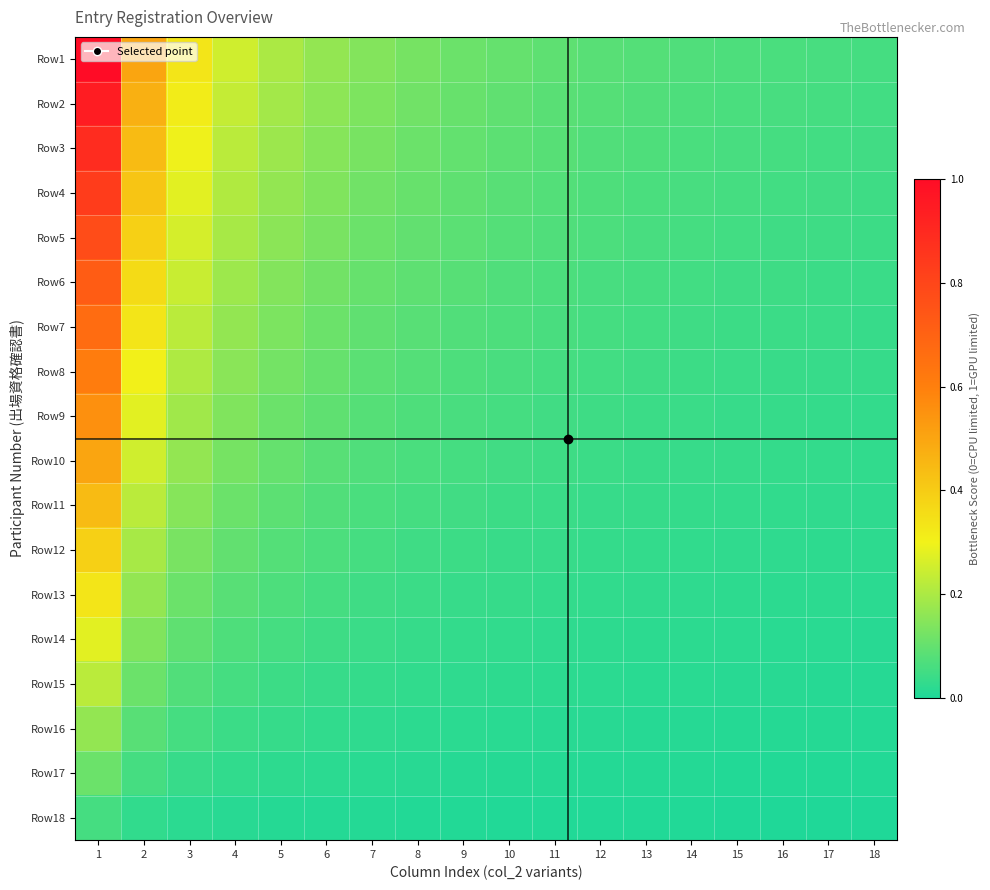

At how many categories does at least one series exceed 0?

18